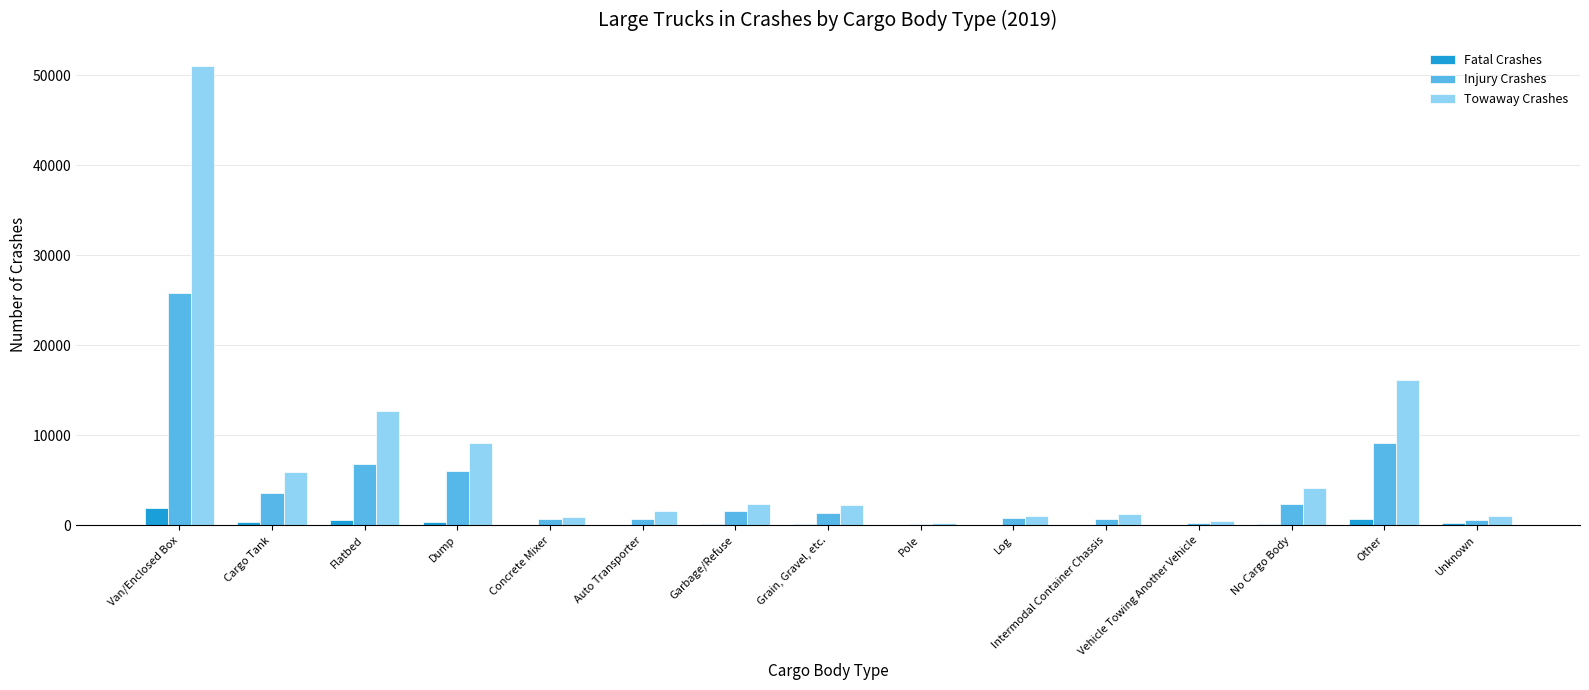

What is the total value across all series at Cargo Tank?

9880